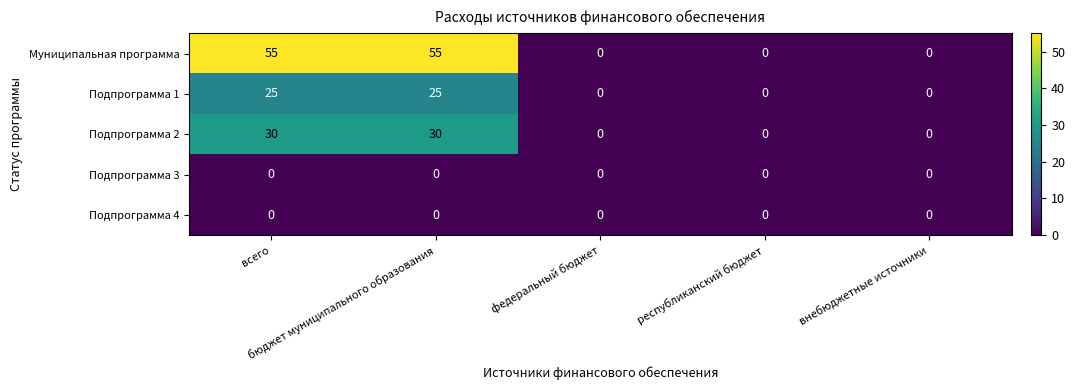

Which series has the largest range (max minus min)?

Муниципальная программа